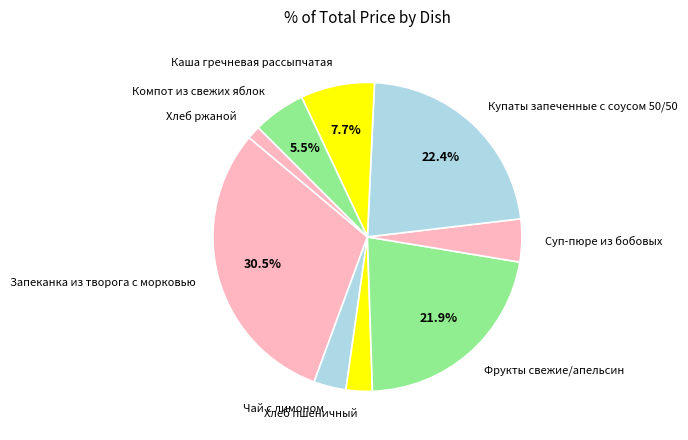

Does any single category account for the majority?

No